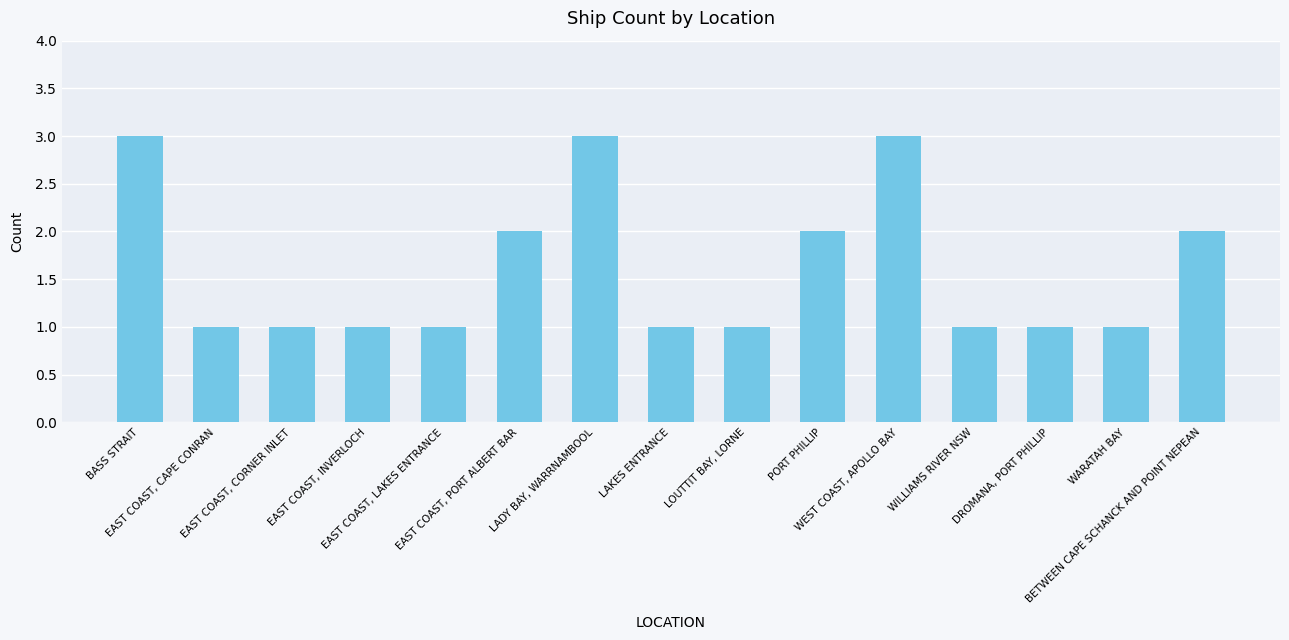

Approximately how many times larger is the value at DROMANA, PORT PHILLIP compared to EAST COAST, LAKES ENTRANCE?

1.0